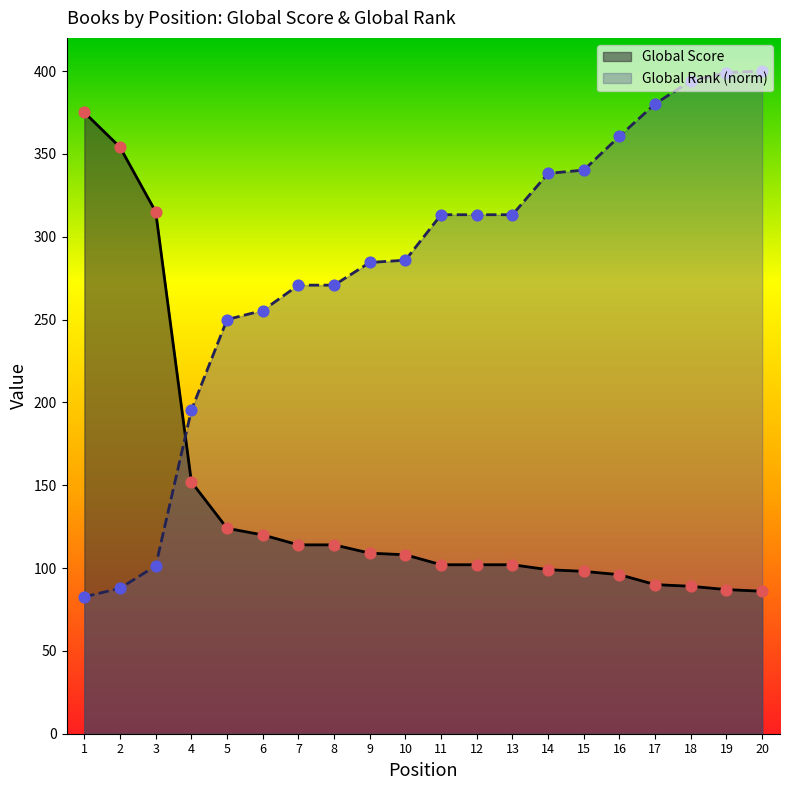

Which series has the largest total across all categories?

Global Rank (norm)